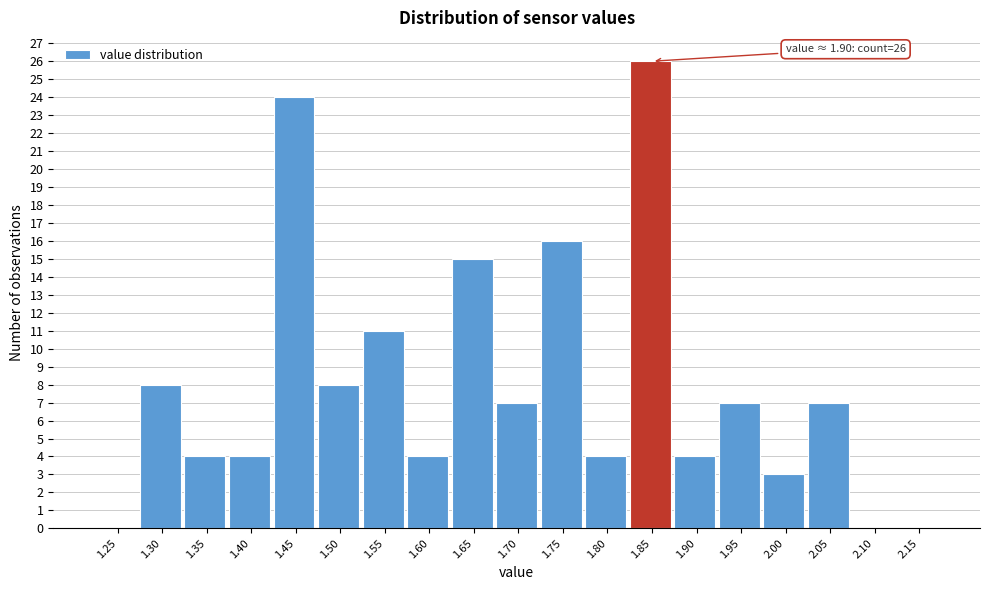

Reading left to right, list all the values displayed in this chart.

1.25=0	1.30=8	1.35=4	1.40=4	1.45=24	1.50=8	1.55=11	1.60=4	1.65=15	1.70=7	1.75=16	1.80=4	1.85=26	1.90=4	1.95=7	2.00=3	2.05=7	2.10=0	2.15=0